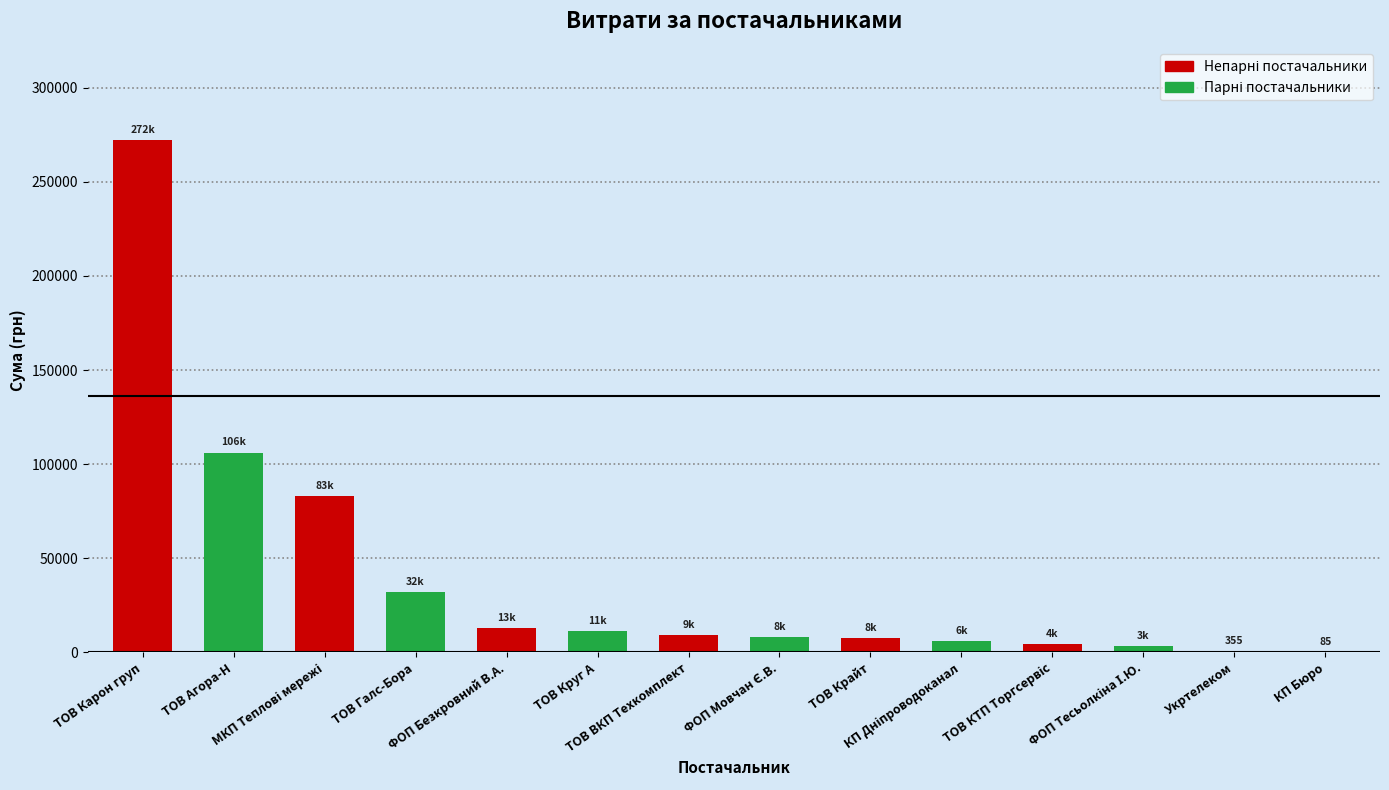

What is the maximum value shown in the chart?

272422.2